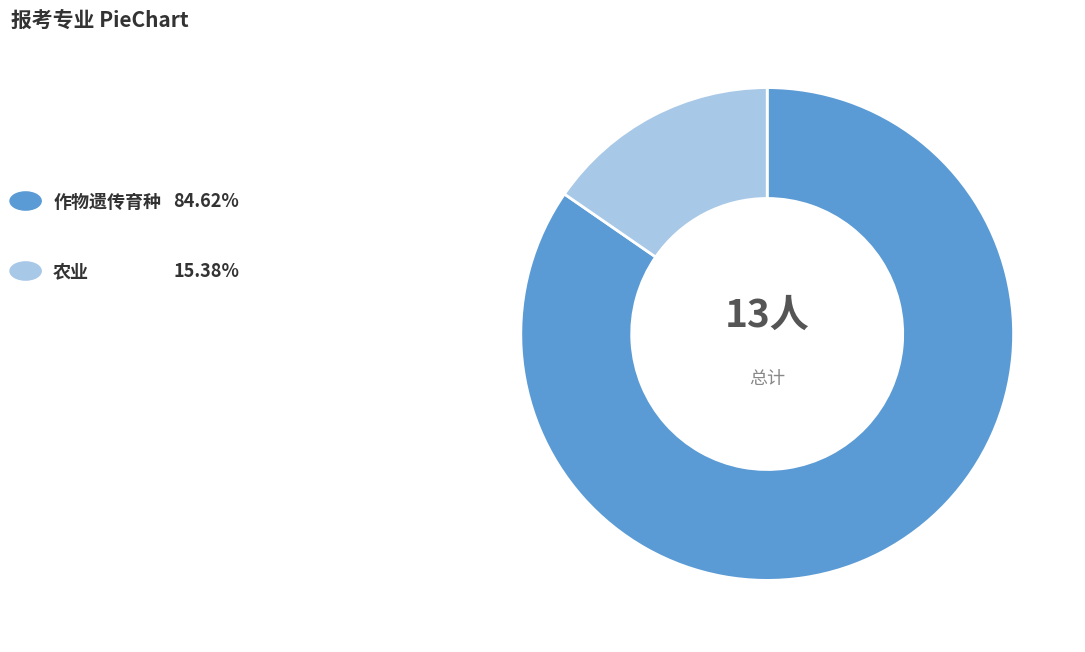

Count the number of slices in the pie.

2